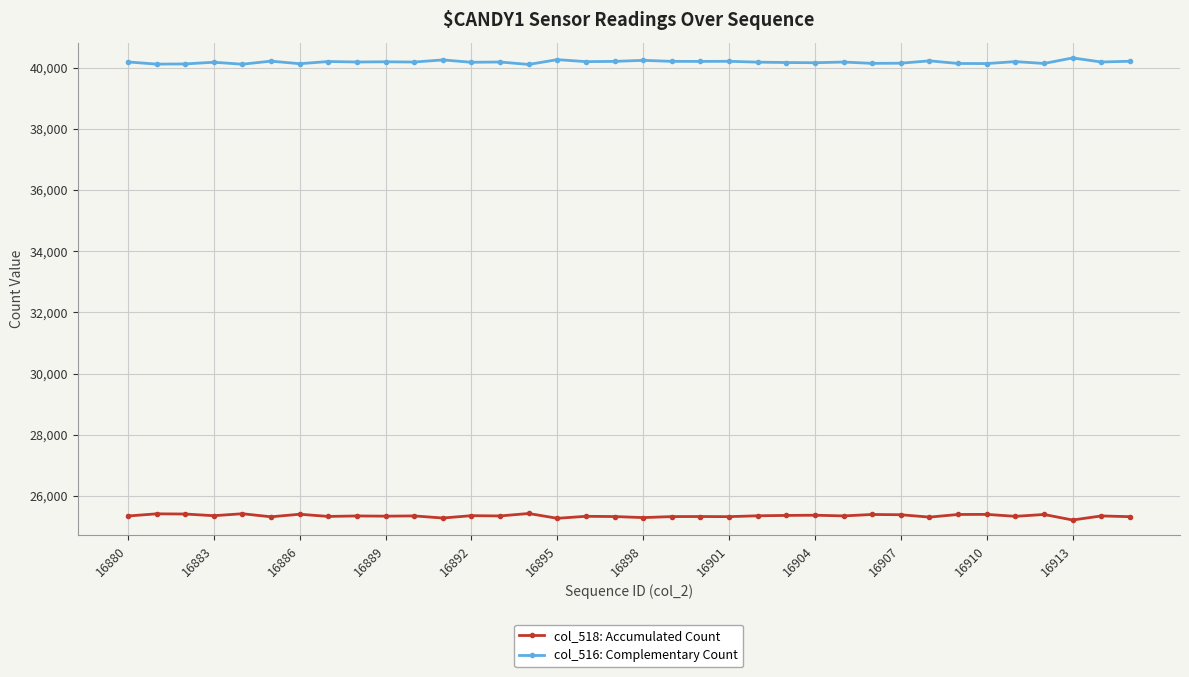

Does the chart display data point markers on the line(s)?

Yes